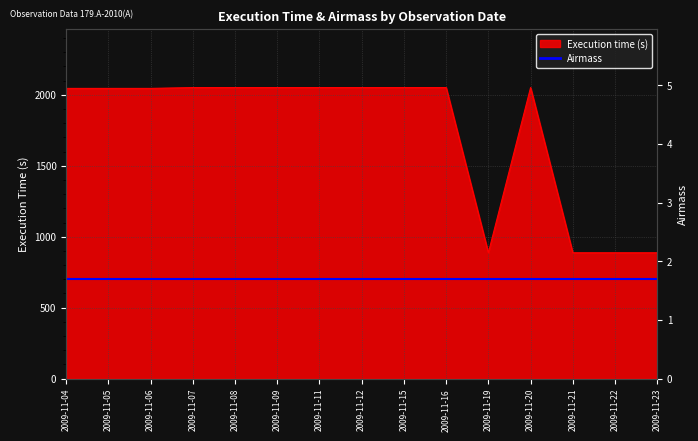

How many interior local peaks (higher than both neighbors) does the data have?

1